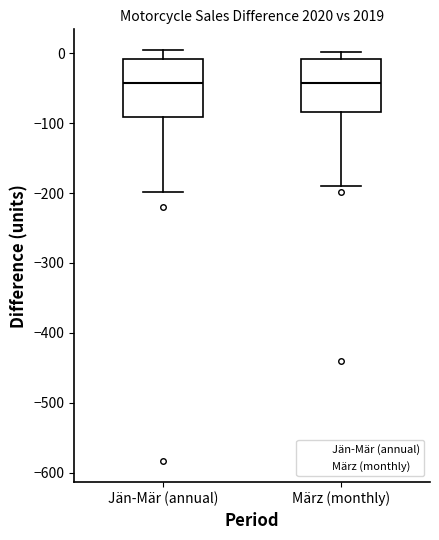

Reading left to right, read every box against the y-axis: the position of its median line, the range the box covers, and the ends of its whiskers. The values are not printed on the chart, so give them approximately, as read against the axis.

Jän-Mär (annual): median -40, box -90 to -10, whiskers -200 to 10
März (monthly): median -40, box -80 to -10, whiskers -190 to 0